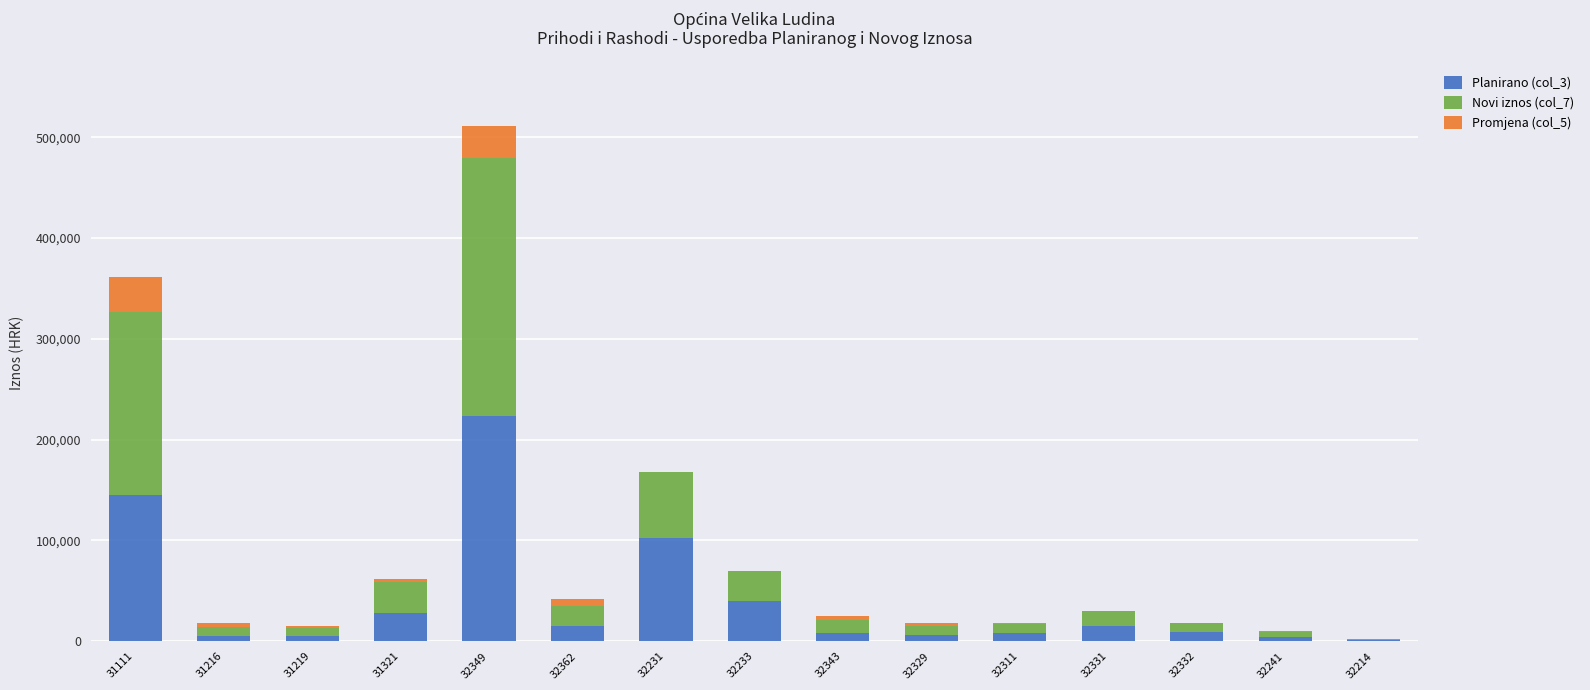

The Planirano (col_3) series shows 26372 at 32231. True or false?

False